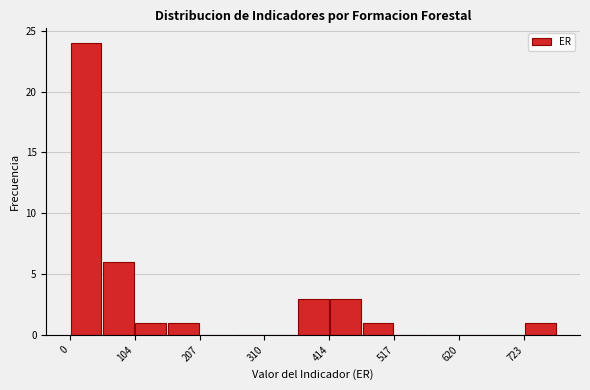

Read against the x-axis, roughly where is the centre of the tallest bar?

20